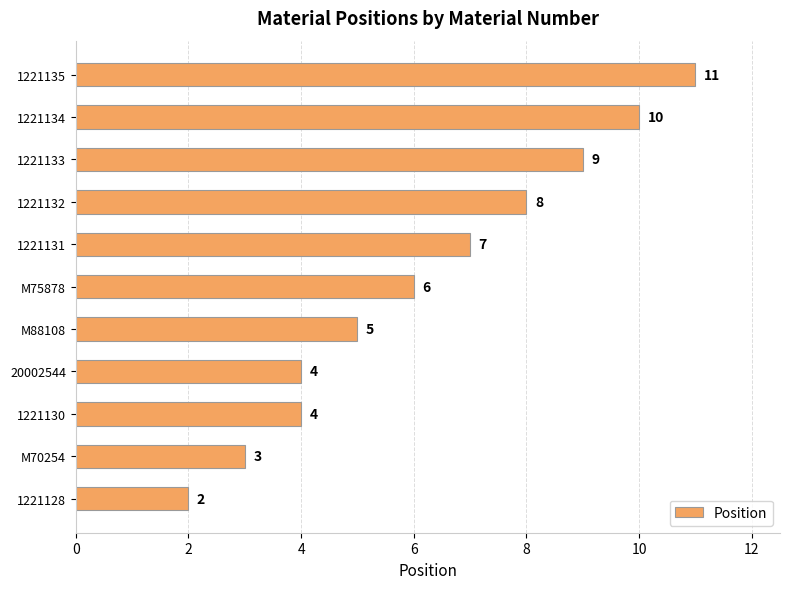

Reading bottom to top, list all the values displayed in this chart.

1221128=2	M70254=3	1221130=4	20002544=4	M88108=5	M75878=6	1221131=7	1221132=8	1221133=9	1221134=10	1221135=11